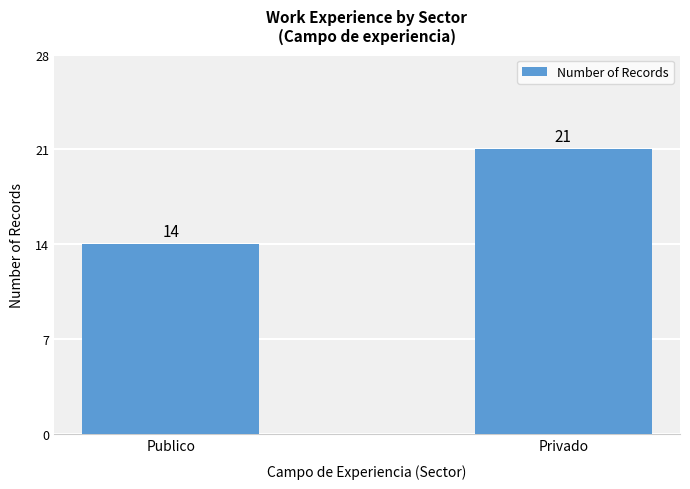

Count the number of categories in the chart.

2